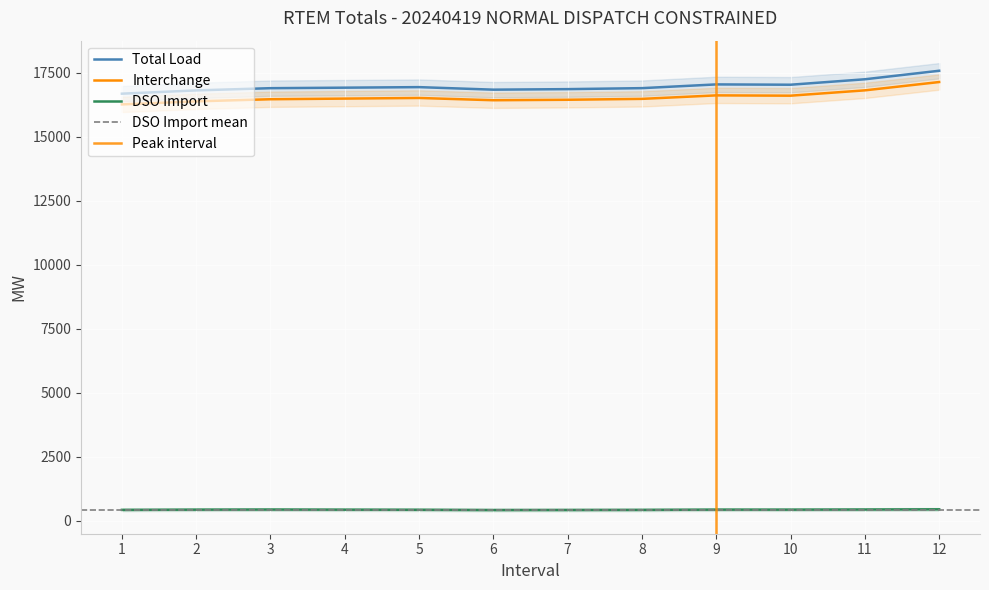

True or false: Total Load has a value of 3811.9 at 5.

False